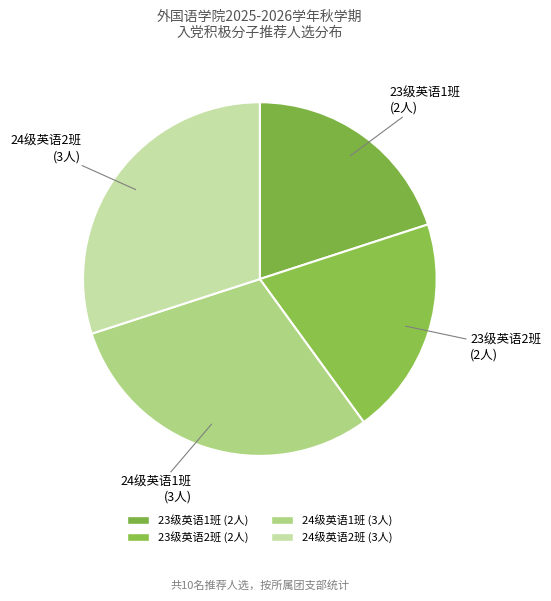

True or false: 24级英语2班 accounts for 30% of the total.

True